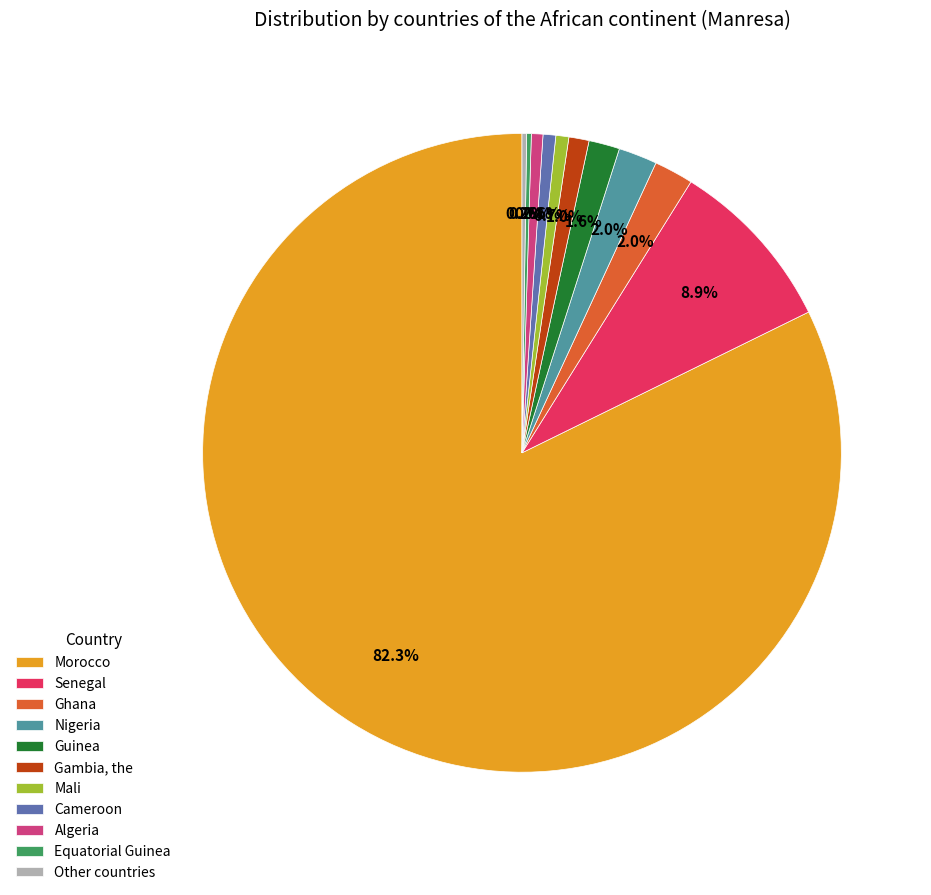

Which slice represents more than half of the pie?

Morocco